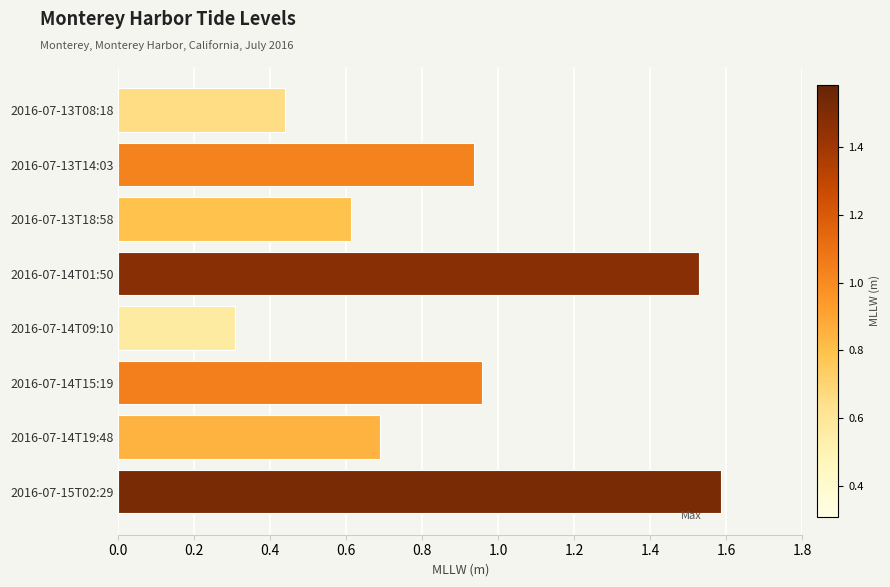

Rank the categories by value from lowest to highest.

2016-07-14T09:10, 2016-07-13T08:18, 2016-07-13T18:58, 2016-07-14T19:48, 2016-07-13T14:03, 2016-07-14T15:19, 2016-07-14T01:50, 2016-07-15T02:29